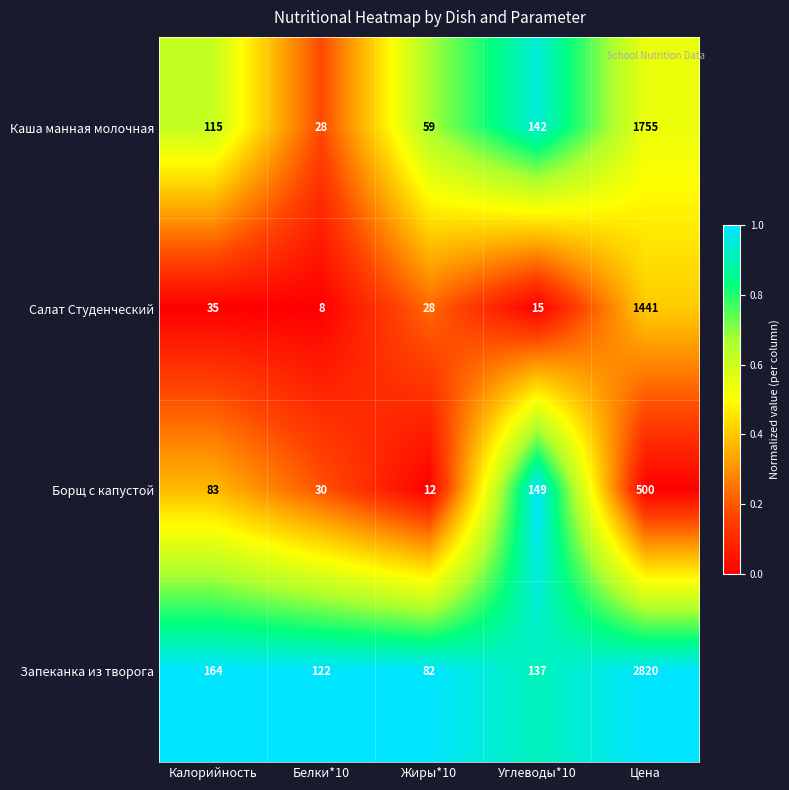

Which category has the lowest value across all series?

Белки*10